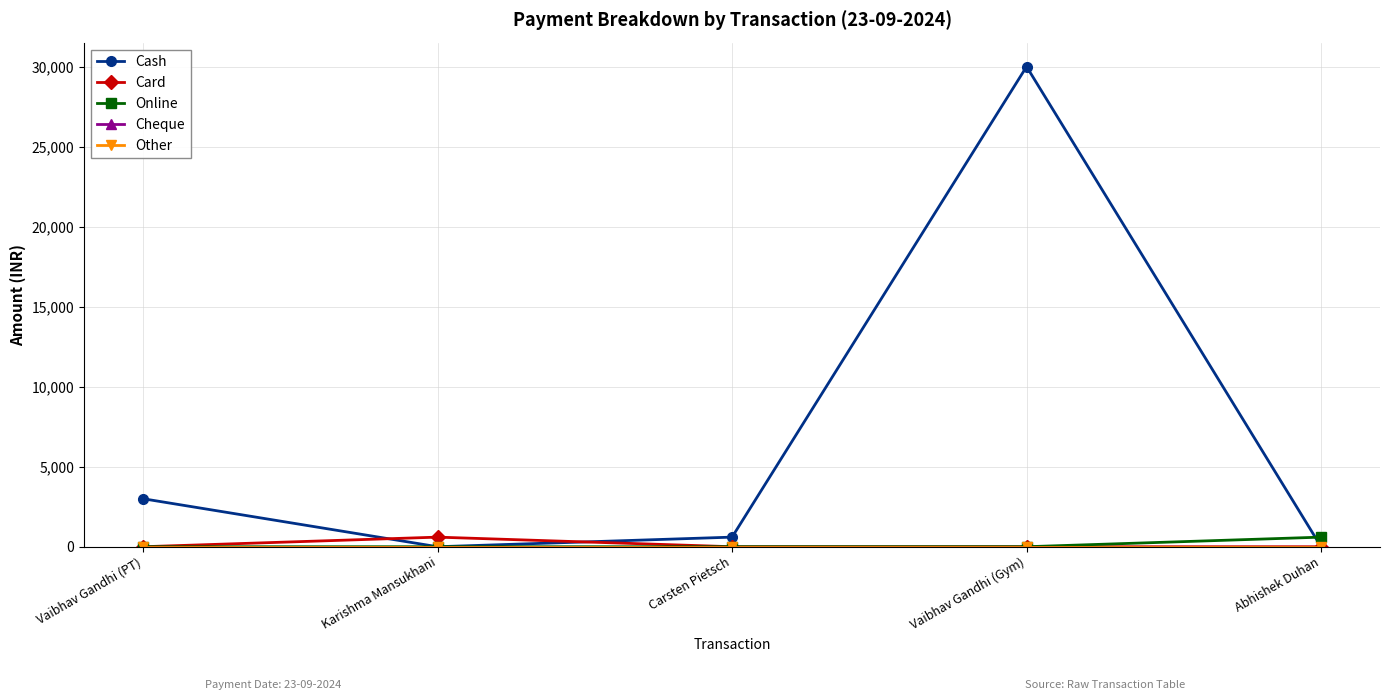

True or false: Online has more than 1 interior local peaks.

False